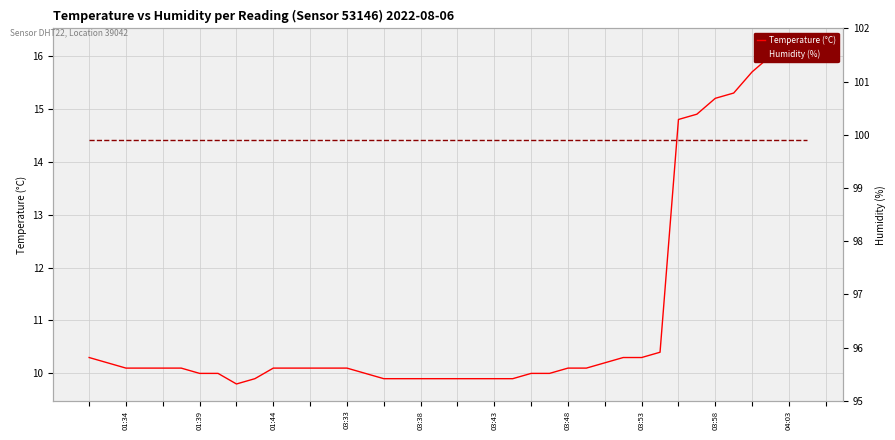

How many values in the Temperature (°C) series exceed 10?

25